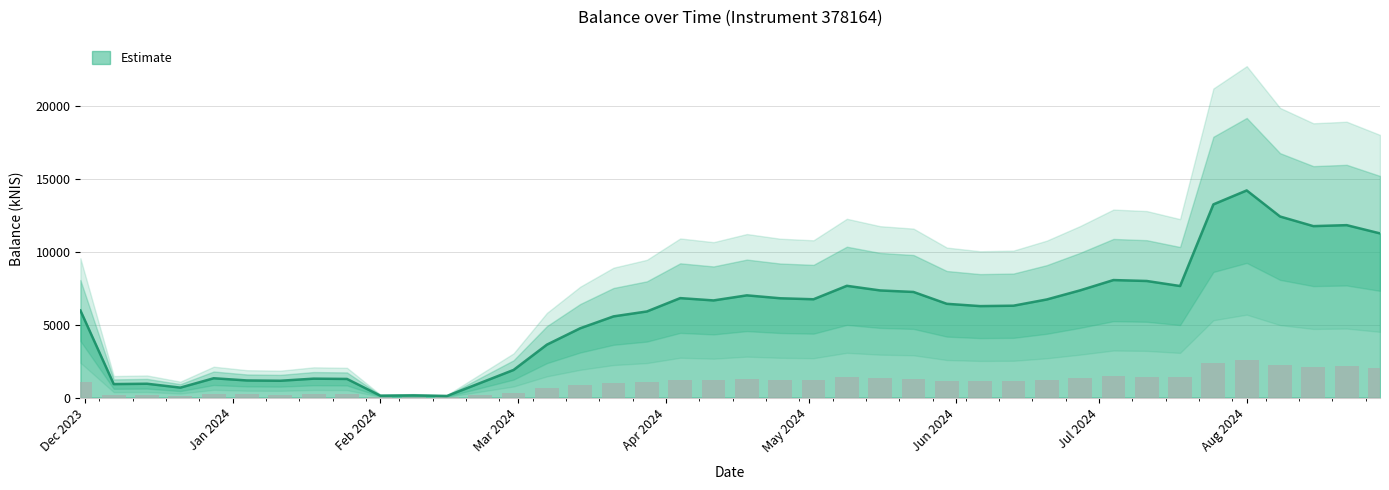

What is the change in value from 2023-12-14 to 2024-06-06?

+5319.1